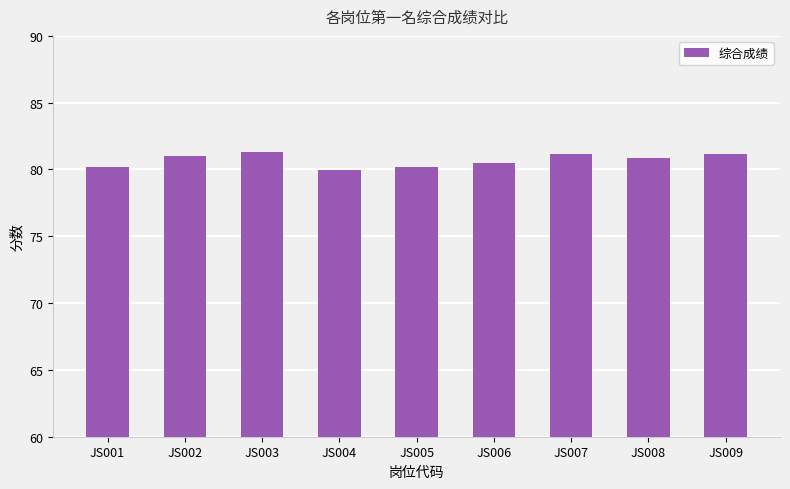

How many bars are there in total?

9